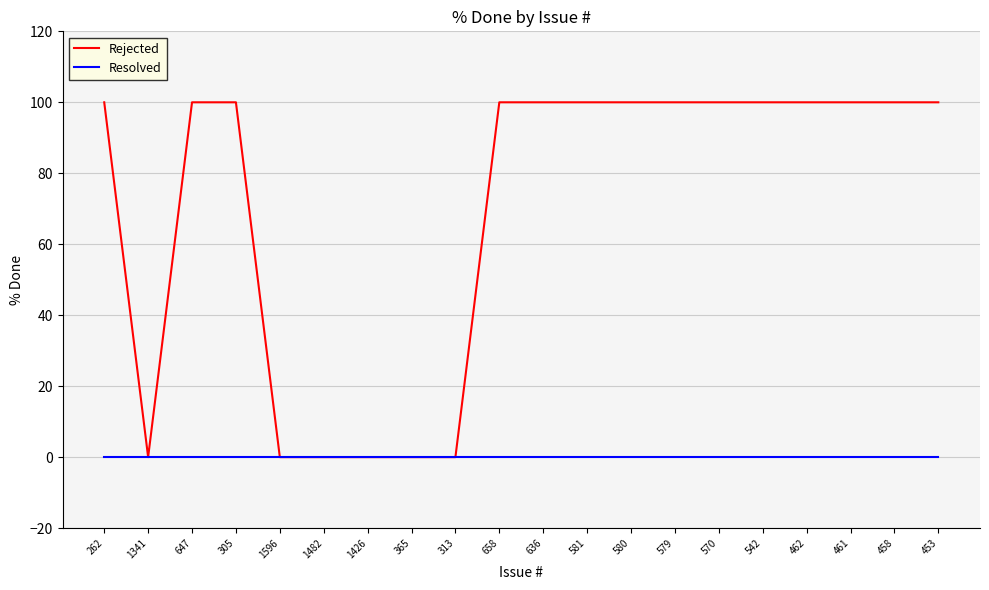

Is the value of Resolved at 570 greater than the value of Rejected at 462?

No